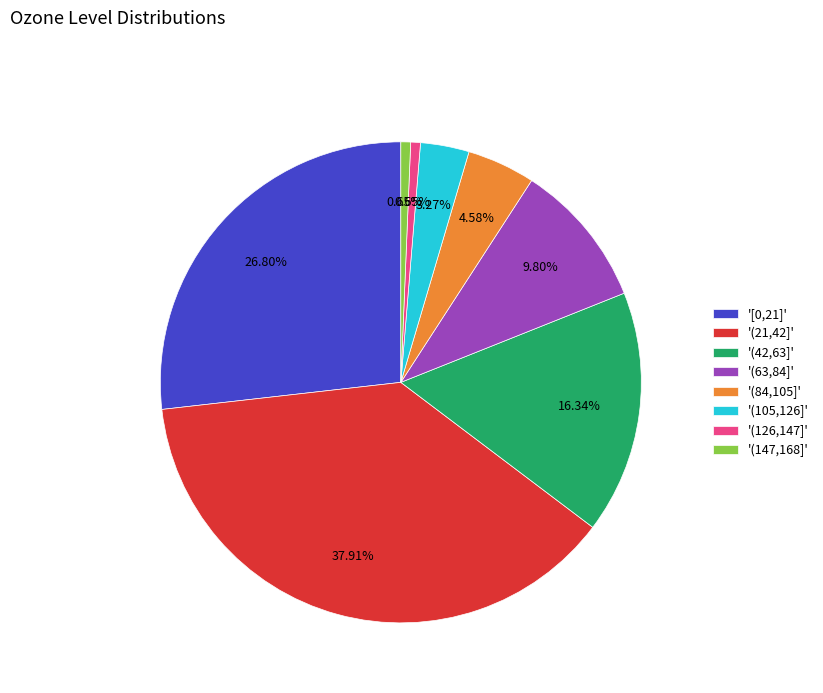

Is there any slice that represents more than half of the pie?

No